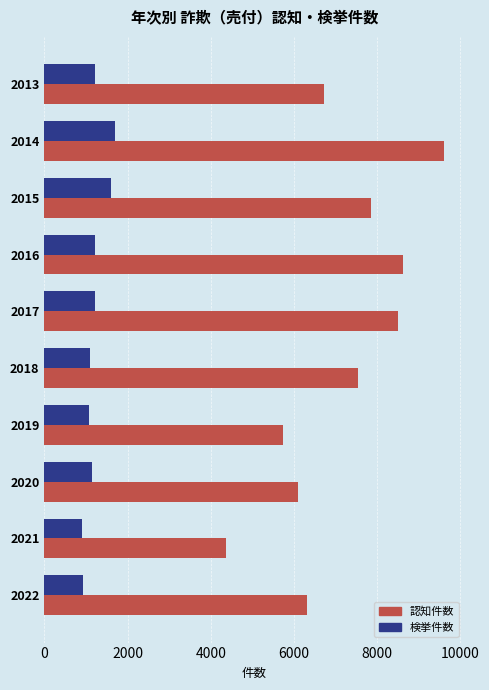

Which series has the widest spread of values?

認知件数